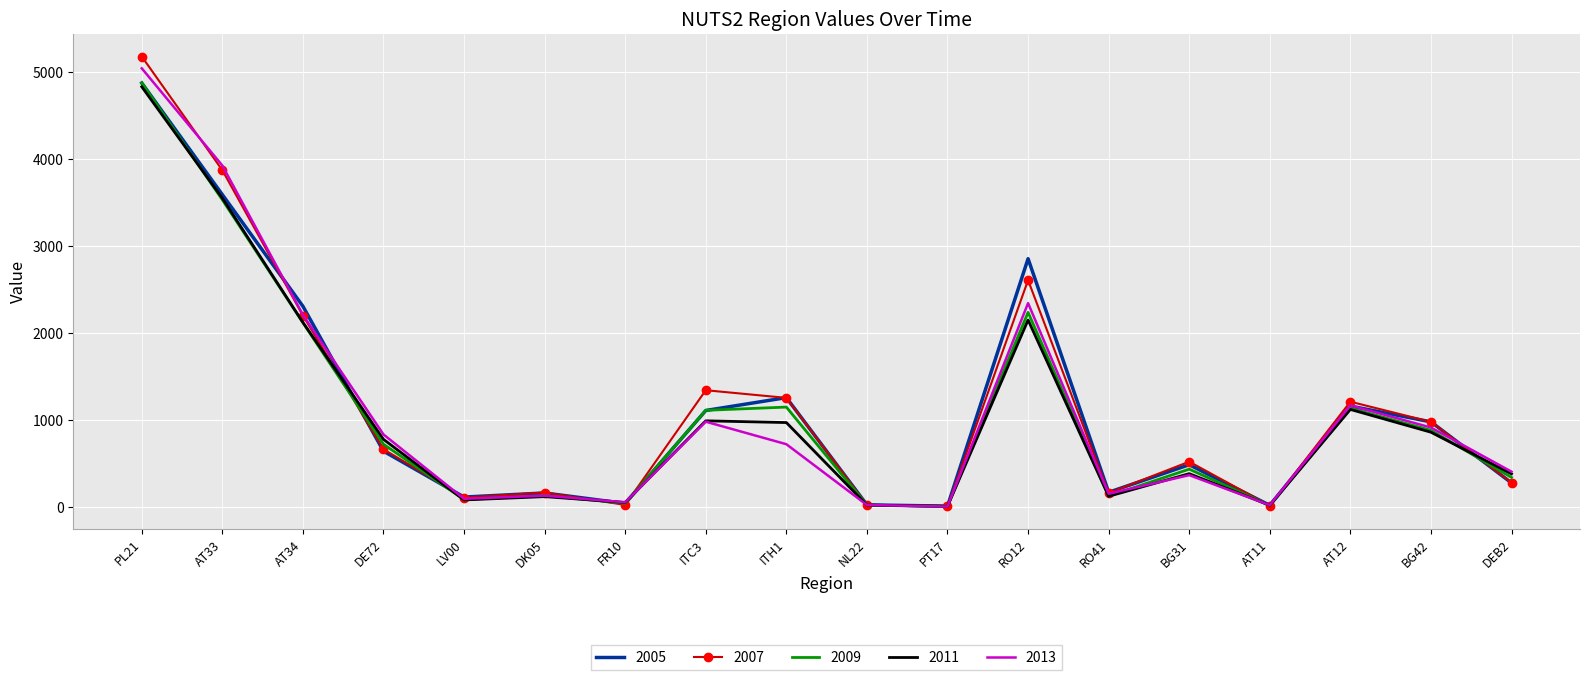

Is the value of 2011 at RO12 greater than the value of 2005 at AT12?

Yes